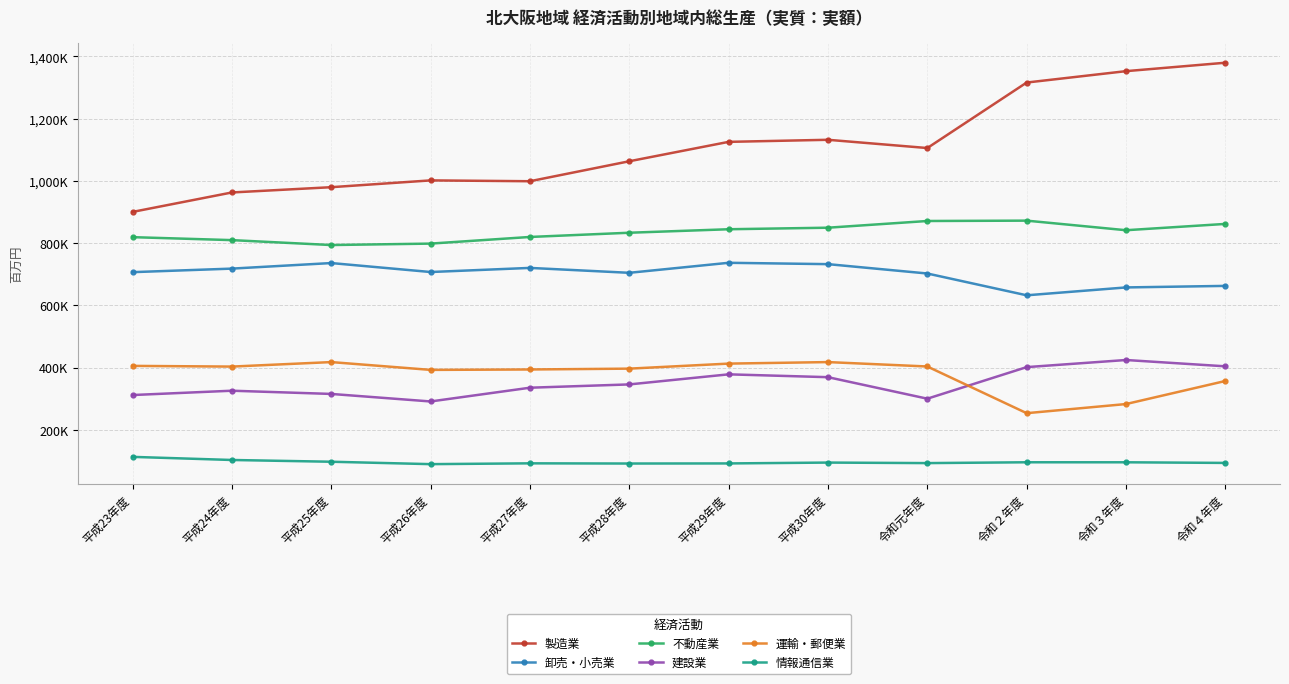

What is the difference between the highest and lowest values at 平成28年度?

971522